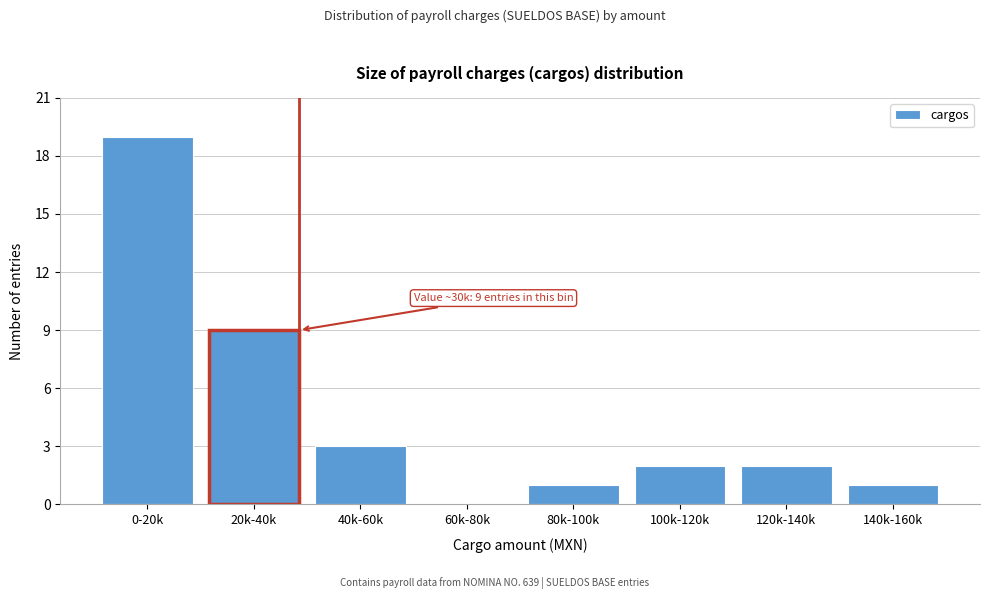

Reading left to right, what are all the values shown in this chart?

0-20k=19	20k-40k=9	40k-60k=3	60k-80k=0	80k-100k=1	100k-120k=2	120k-140k=2	140k-160k=1